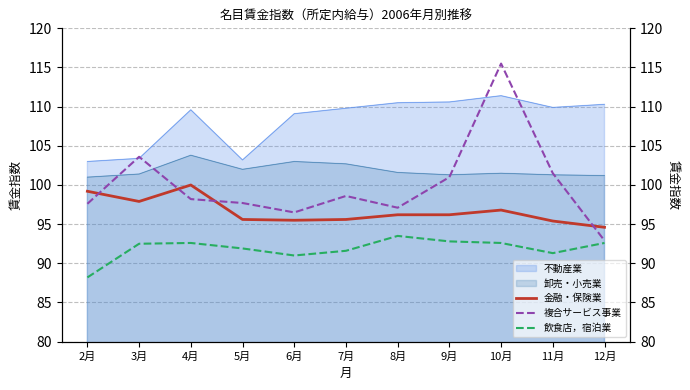

What is the highest value of the 複合サービス事業 series?

115.5